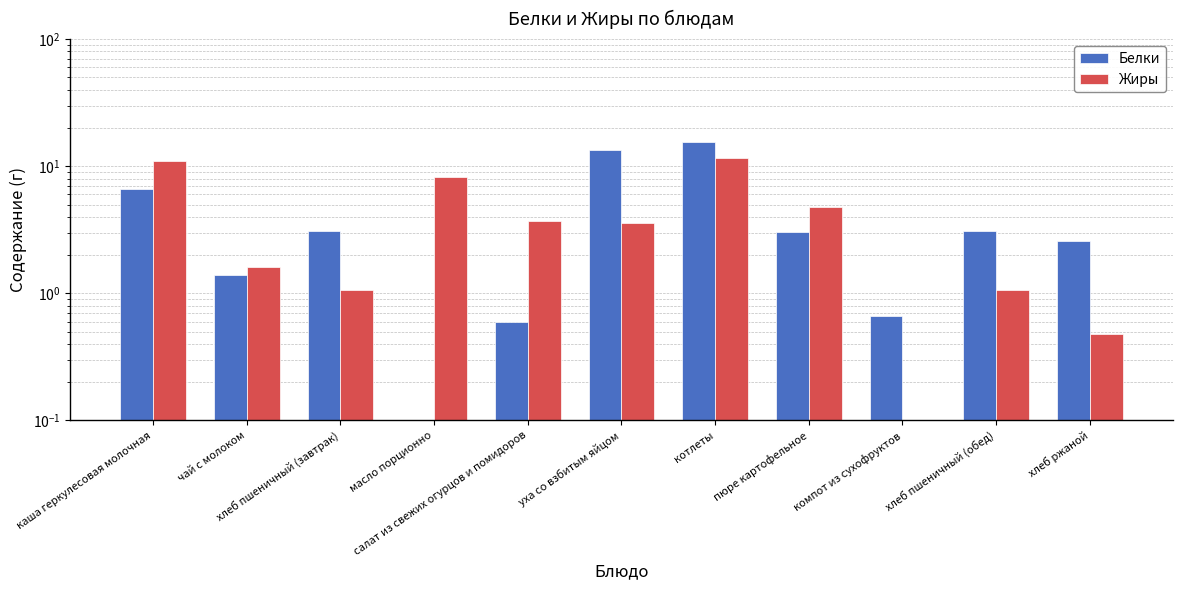

Where is Жиры nearest to the value 5?

пюре картофельное